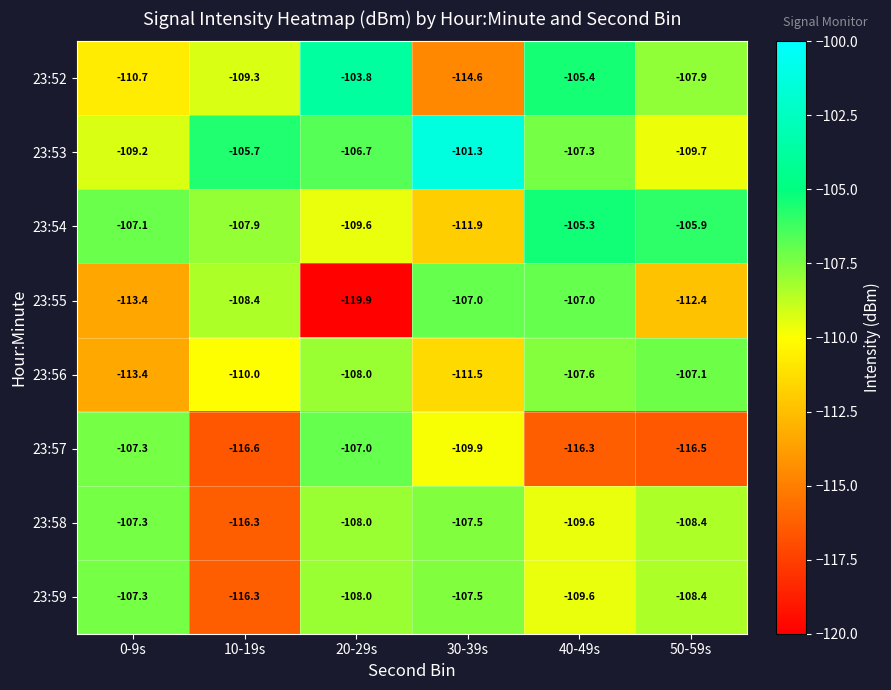

Which category has the lowest value across all series?

20-29s